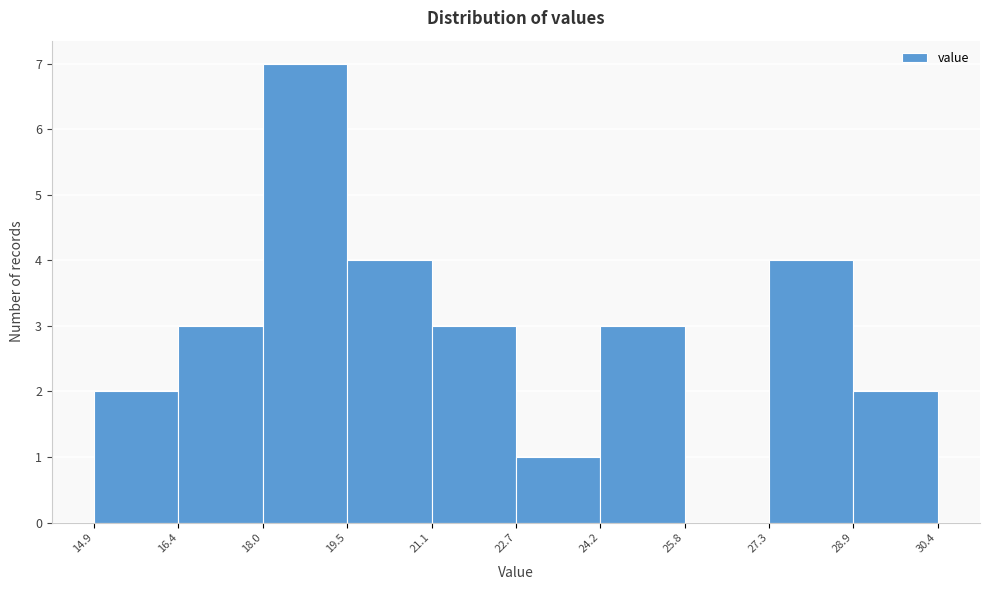

What is the height of the bar covering 27.3 to 28.9 on the x-axis? The values are not printed on the chart, so give them approximately, as read against the axis.

4